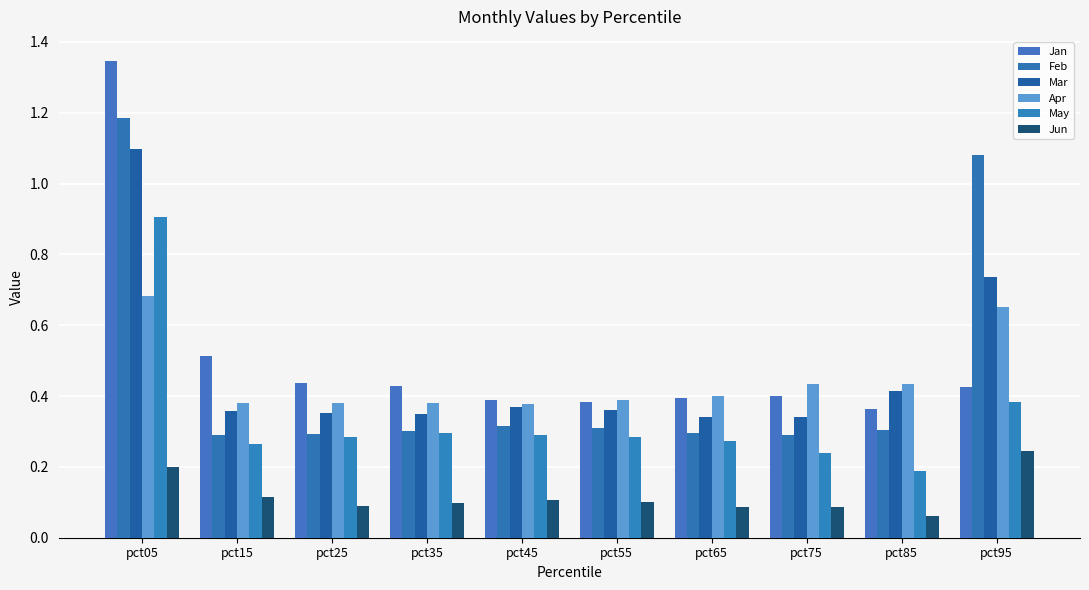

At how many categories does at least one series exceed 1?

2